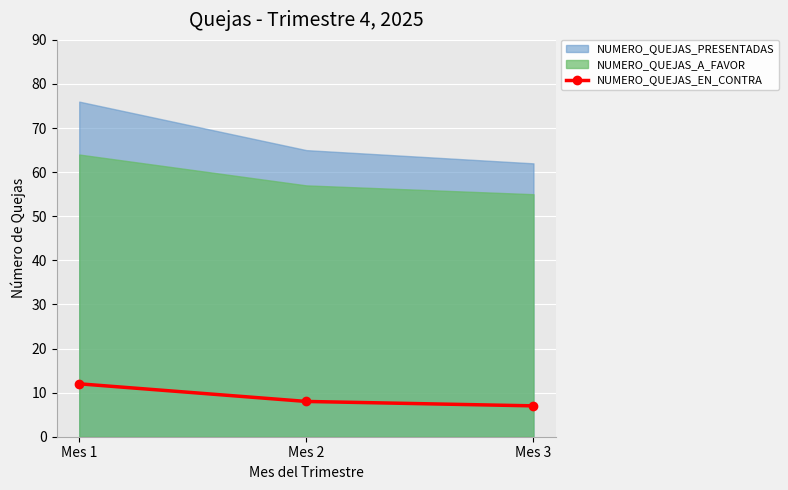

How many values in the NUMERO_QUEJAS_EN_CONTRA series are below 8?

1